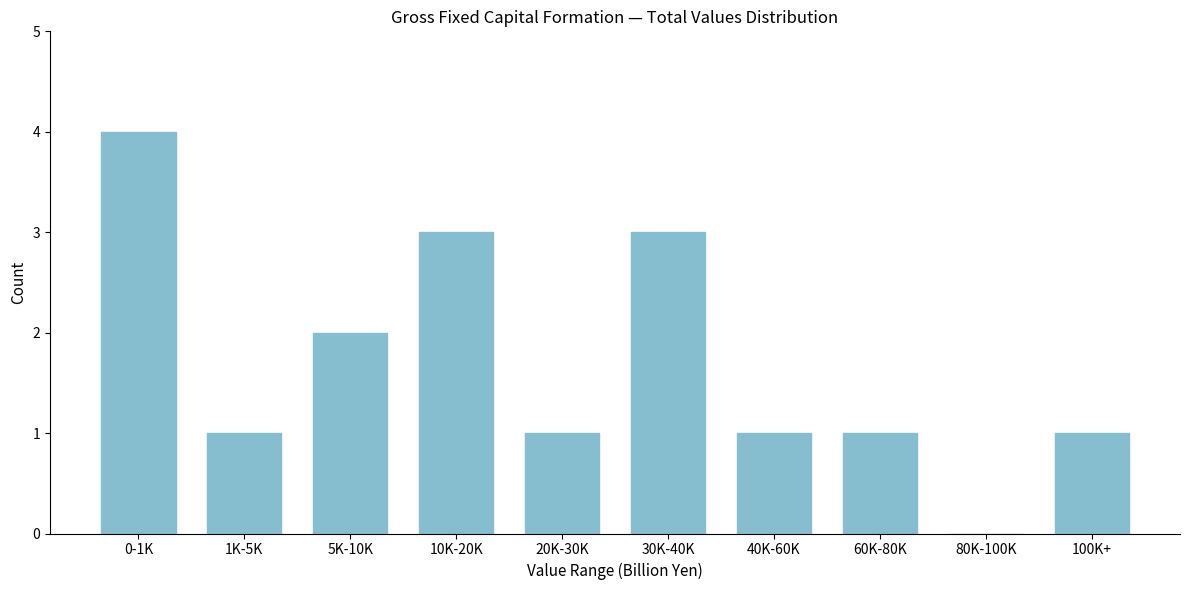

Reading right to left, list all the values displayed in this chart.

100K+=1	80K-100K=0	60K-80K=1	40K-60K=1	30K-40K=3	20K-30K=1	10K-20K=3	5K-10K=2	1K-5K=1	0-1K=4